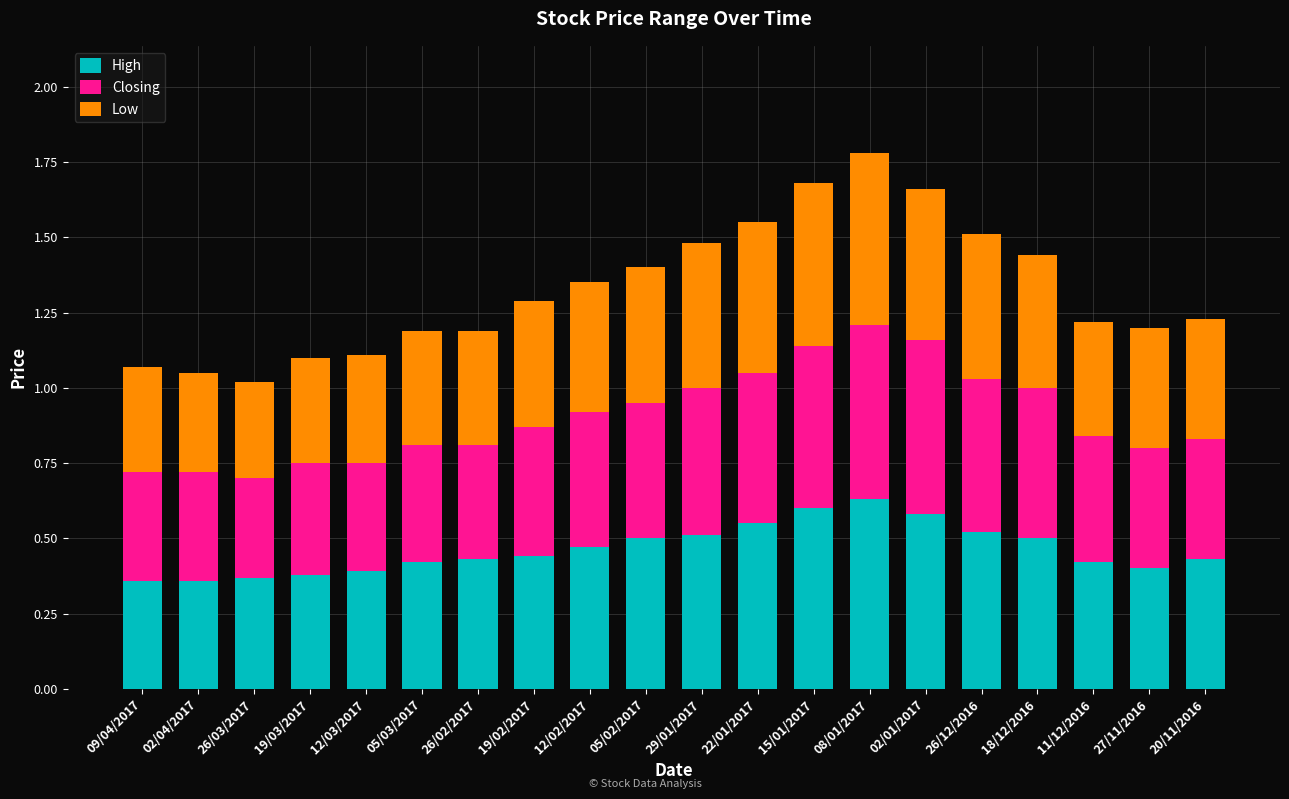

What is the sum of all High values?

9.3